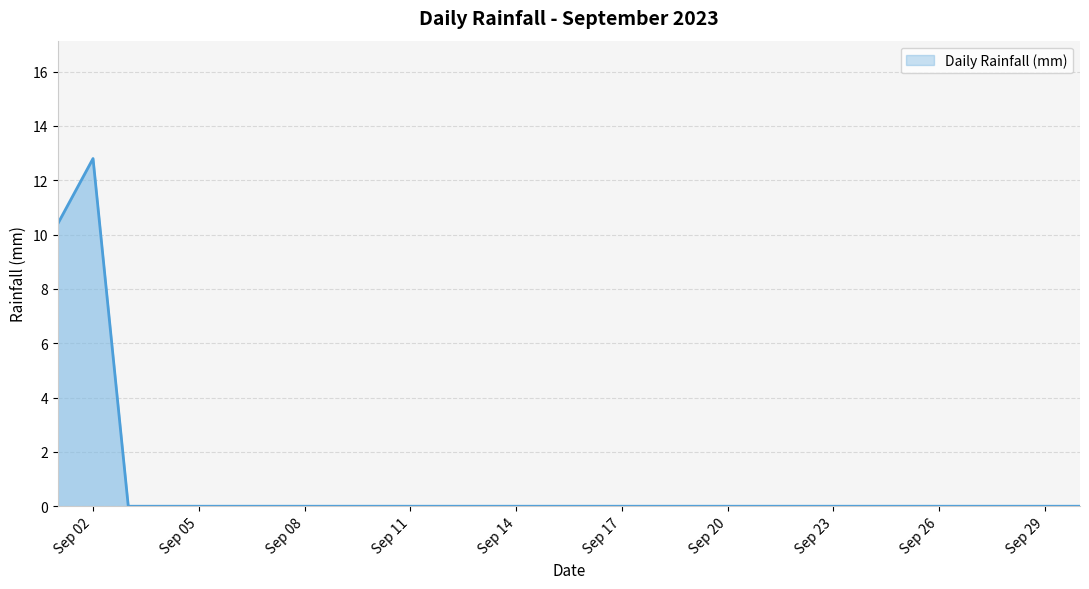

Reading left to right, extract all data points from this chart.

10.4	12.8	0.0	0.0	0.0	0.0	0.0	0.0	0.0	0.0	0.0	0.0	0.0	0.0	0.0	0.0	0.0	0.0	0.0	0.0	0.0	0.0	0.0	0.0	0.0	0.0	0.0	0.0	0.0	0.0